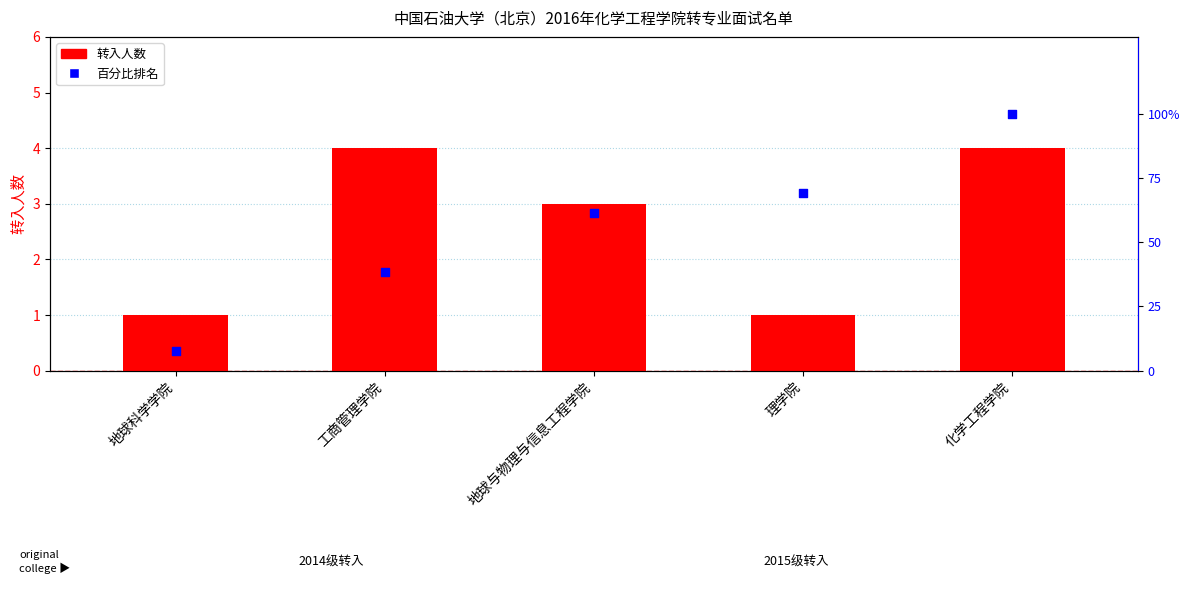

Is the value of 百分比排名 at 工商管理学院 greater than the value of 转入人数 at 地球与物理与信息工程学院?

Yes